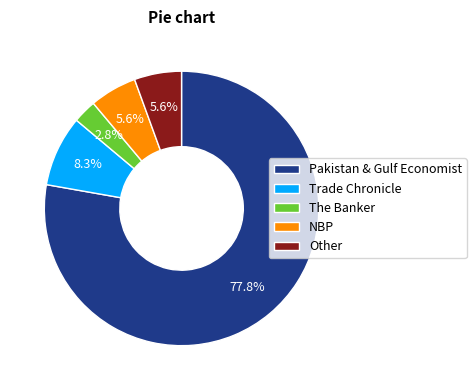

Which slice is the smallest?

The Banker